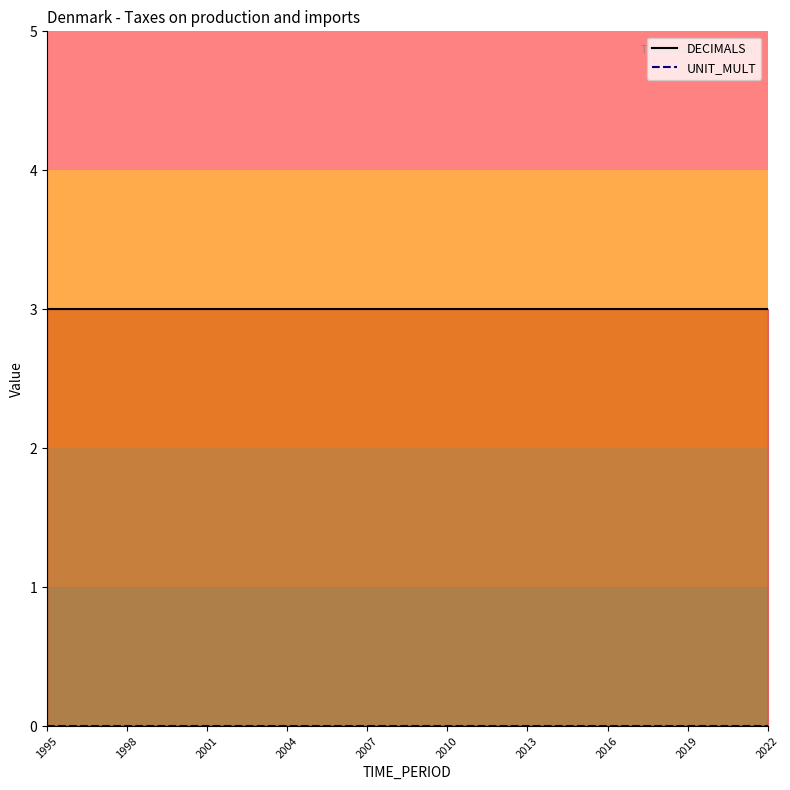

Does the chart display data point markers on the line(s)?

No